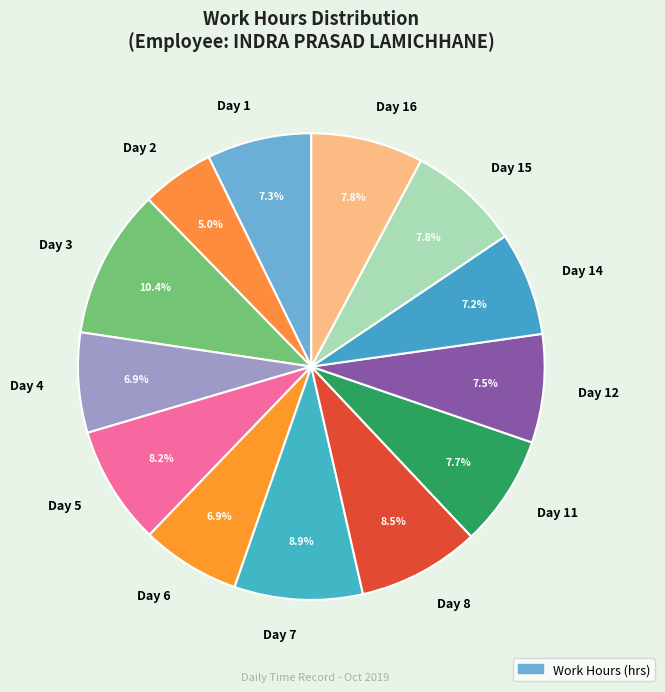

Count the number of slices in the pie.

13